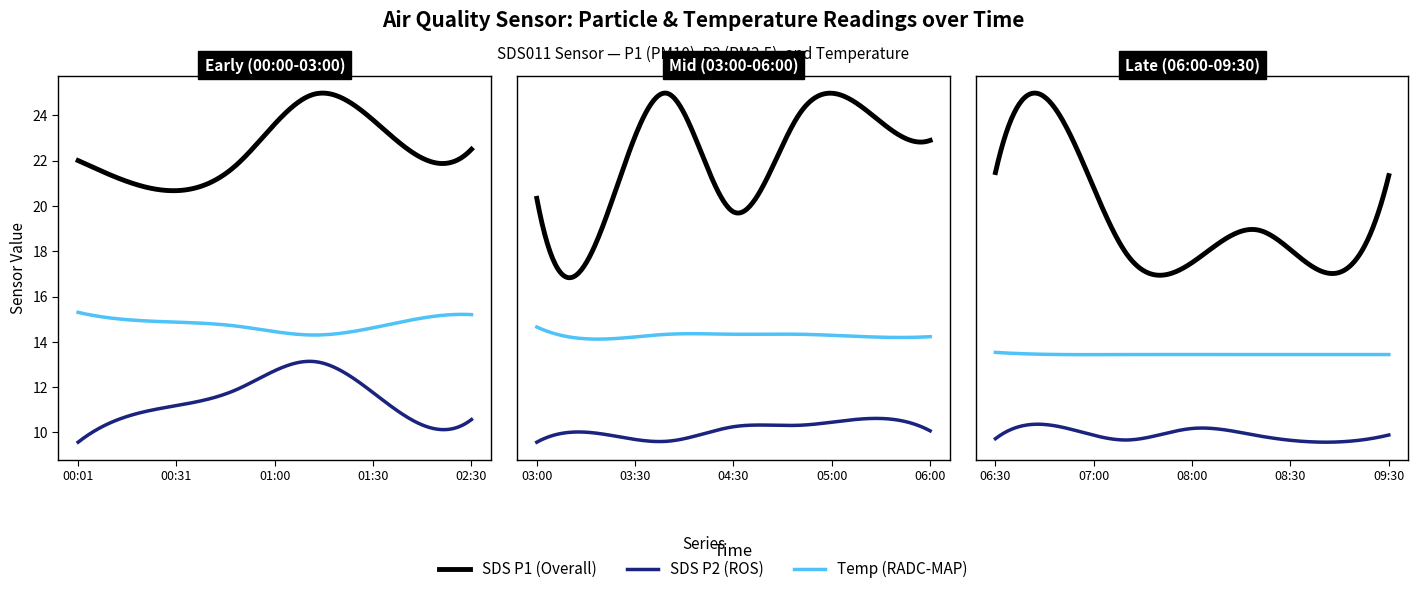

Rank the series by their average value, from highest to lowest.

SDS_P1, Temp, SDS_P2